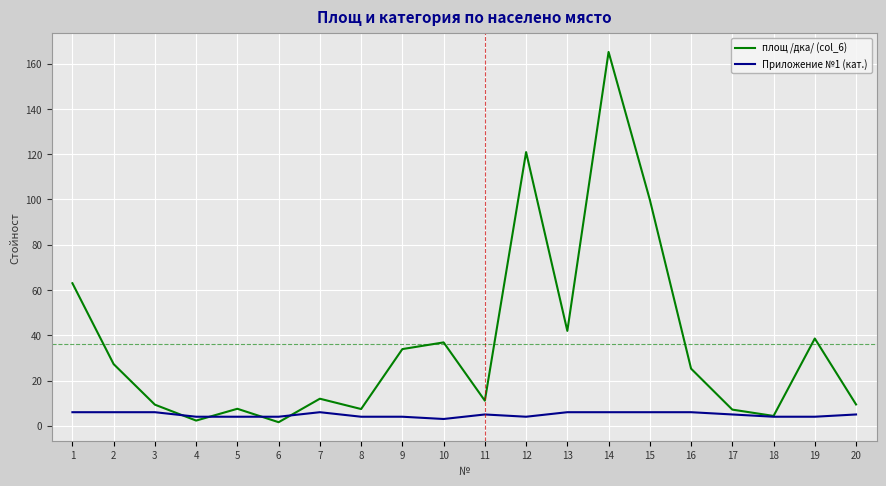

Between which two adjacent categories do площ /дка/ (col_6) and Приложение №1 (кат.) first intersect?

3 and 4